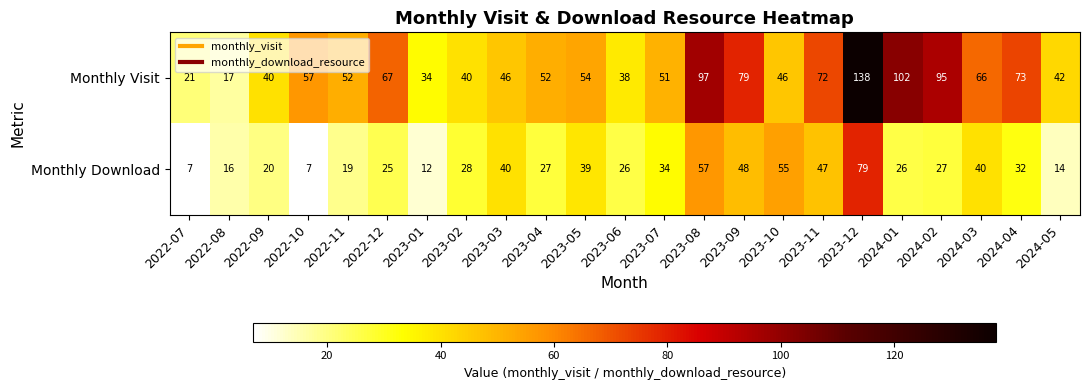

At which label does Monthly Download first exceed 27?

2023-02